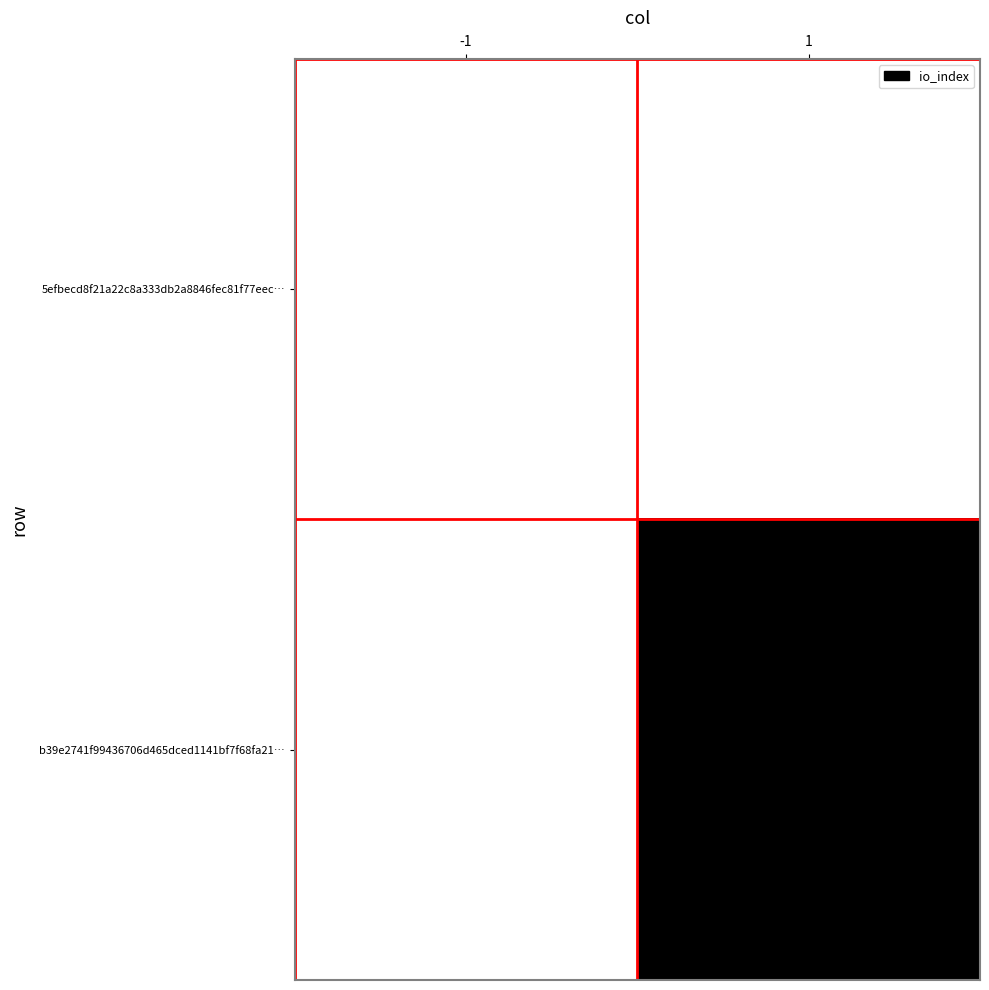

The b39e2741f99436706d465dced1141bf7f68fa21… series shows 3.9 at 1. True or false?

False